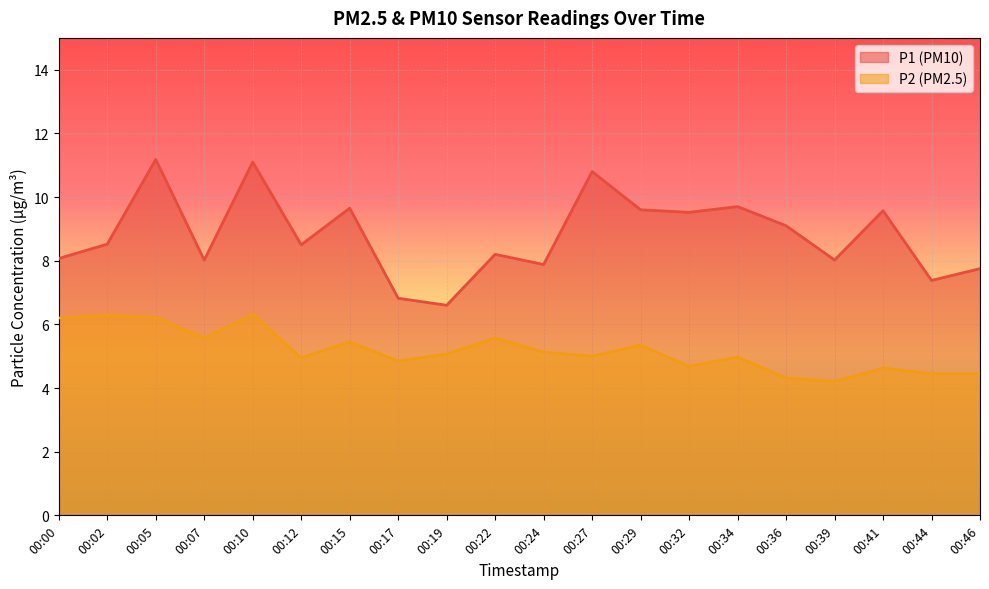

At which category does P1 reach its first local valley?

00:07